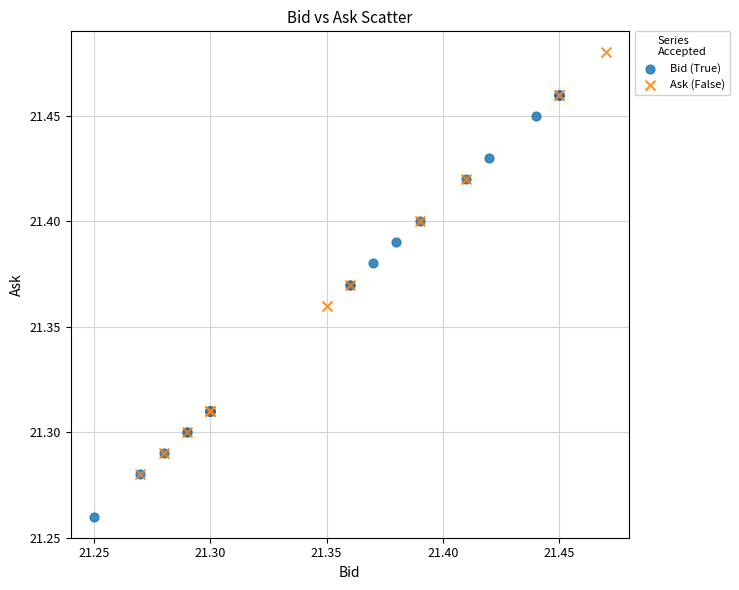

Which series reaches the minimum Y coordinate?

Bid (True)